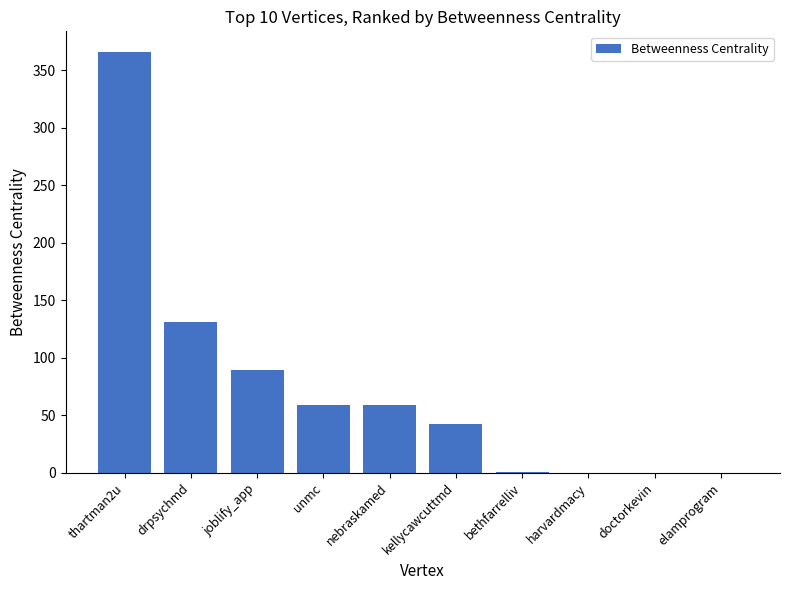

How many categories are shown in the chart?

10